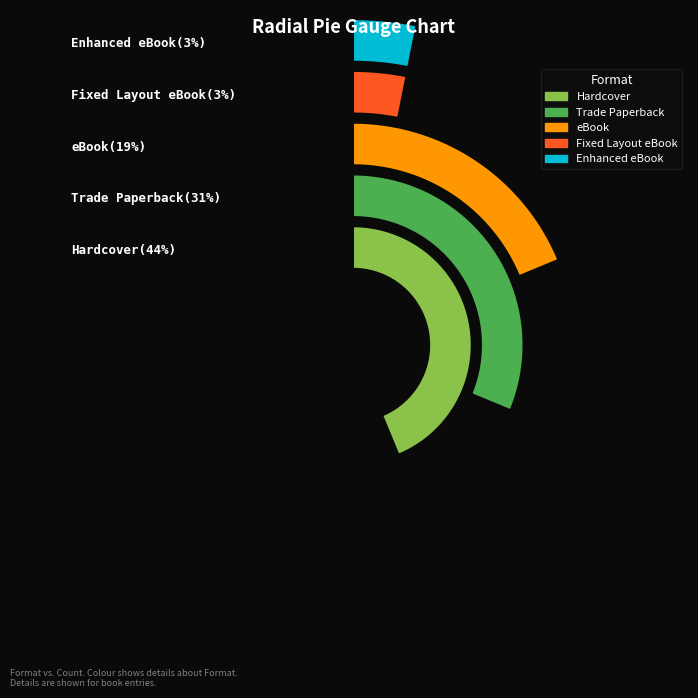

Count the number of slices in the pie.

5